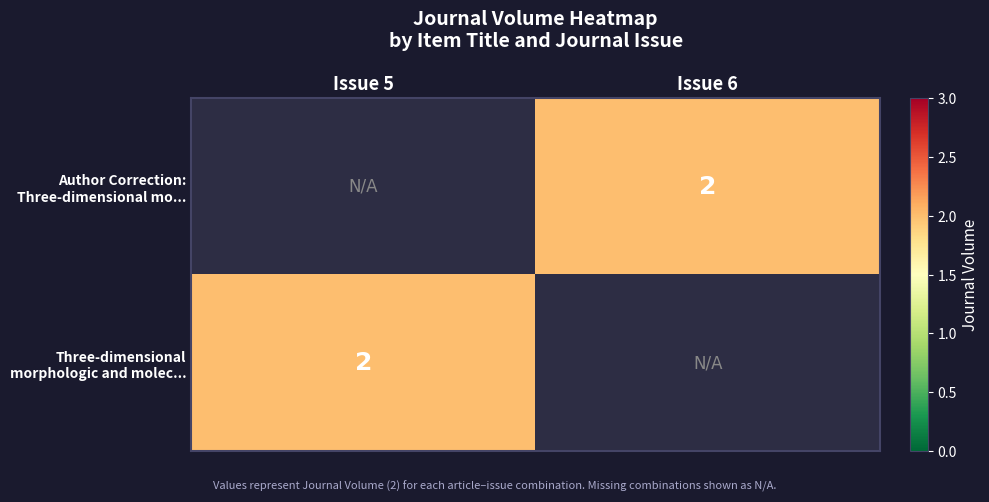

What is the sum of the Three-dimensional morphologic and molec... values at Issue 6 and Issue 5?

2